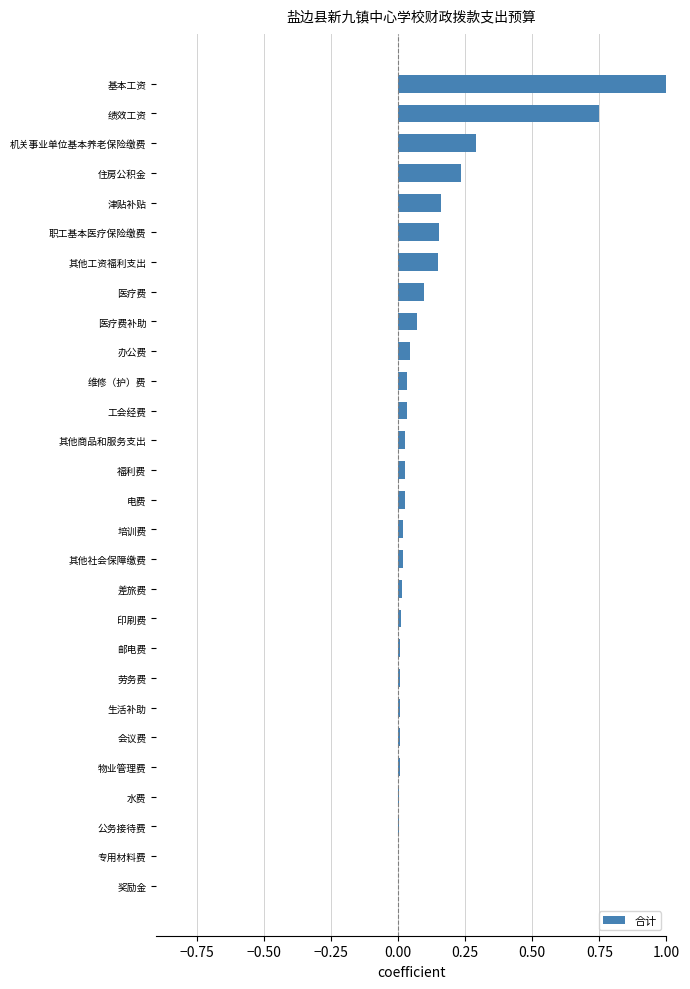

The value at 其他商品和服务支出 is 0.0. True or false?

True